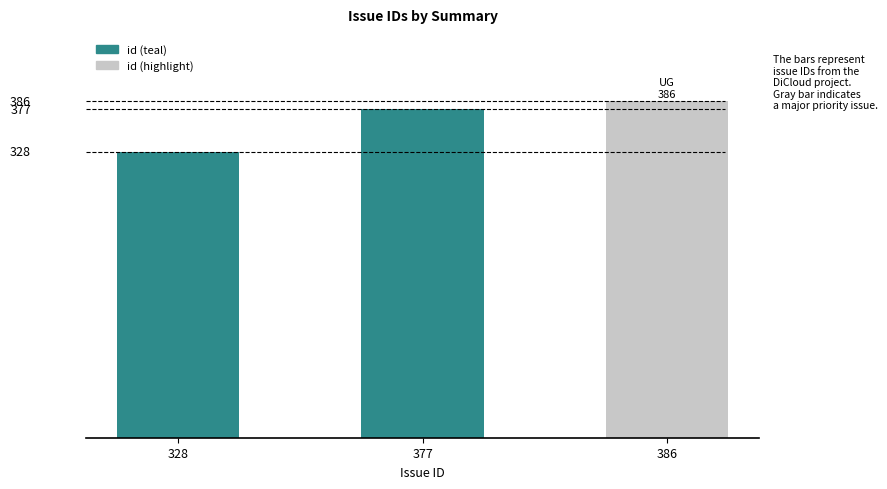

Does the chart contain stacked bars?

No